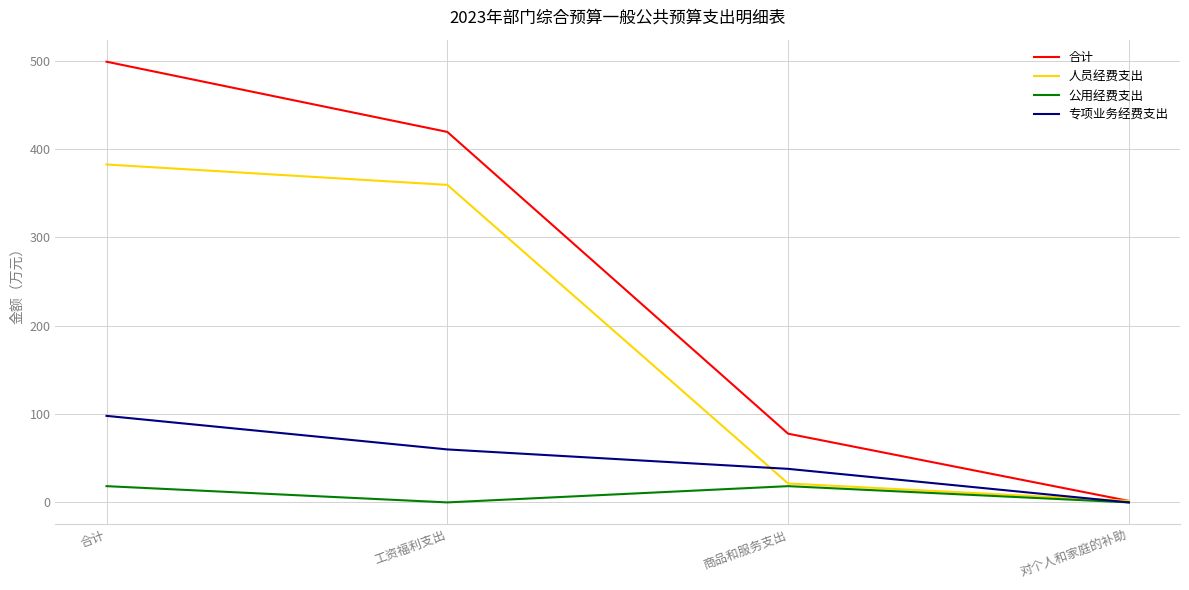

At which category is the sum across all series the highest?

合计